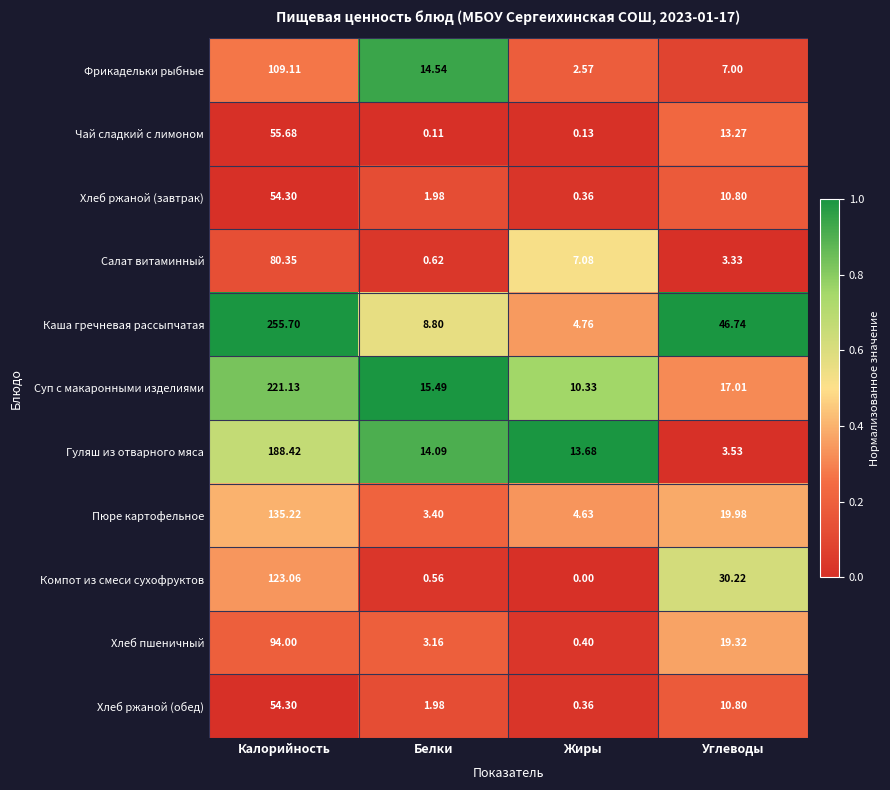

Which series has the widest spread of values?

Каша гречневая рассыпчатая